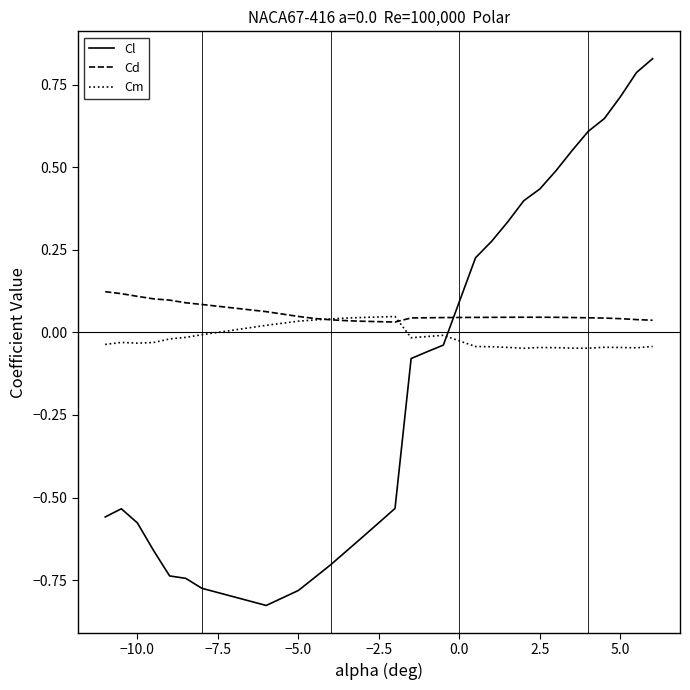

How many lines are shown in the chart?

3